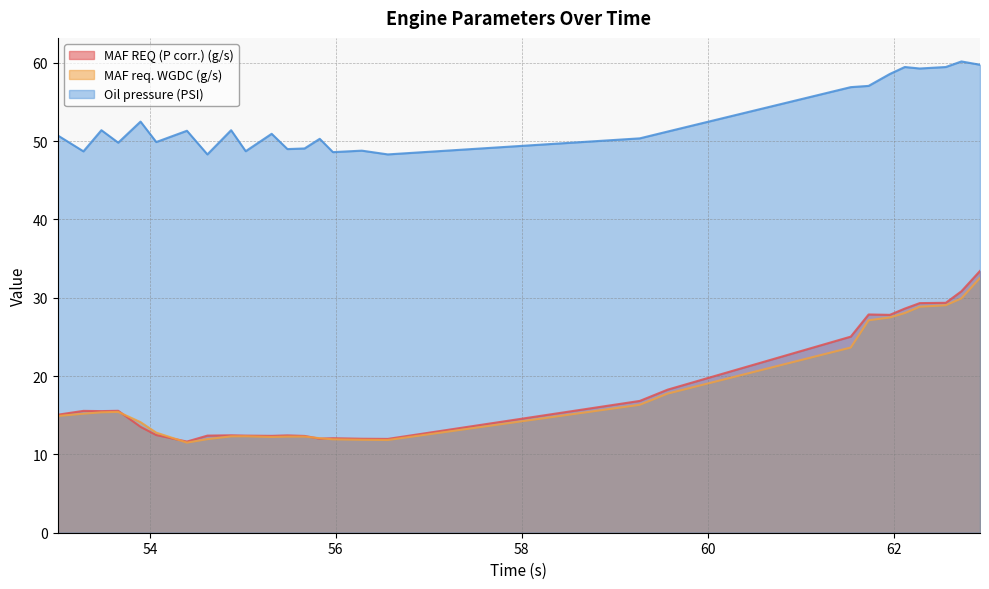

Reading left to right, what are all the values shown in this chart?

MAF REQ (P corr.) (g/s): 53.01=15.1	53.286=15.6	53.479=15.5	53.66=15.6	53.9=13.5	54.069=12.5	54.399=11.6	54.619=12.4	54.874=12.4	55.031=12.4	55.31=12.4	55.48=12.4	55.664=12.4	55.827=12.0	55.969=12.1	56.28=12.0	56.559=12.0	59.269=16.8	59.569=18.3	61.538=25.0	61.73=27.9	61.958=27.8	62.119=28.6	62.28=29.3	62.56=29.4	62.728=30.8	62.928=33.4
MAF req. WGDC (g/s): 53.01=14.9	53.286=15.2	53.479=15.4	53.66=15.4	53.9=14.1	54.069=12.8	54.399=11.5	54.619=11.9	54.874=12.3	55.031=12.3	55.31=12.2	55.48=12.3	55.664=12.3	55.827=12.1	55.969=11.9	56.28=11.9	56.559=11.8	59.269=16.3	59.569=17.8	61.538=23.6	61.73=27.1	61.958=27.5	62.119=28.1	62.28=28.9	62.56=29.1	62.728=29.9	62.928=32.5
Oil pressure (PSI): 53.01=50.7	53.286=48.7	53.479=51.4	53.66=49.8	53.9=52.5	54.069=49.9	54.399=51.3	54.619=48.3	54.874=51.4	55.031=48.7	55.31=50.9	55.48=49.0	55.664=49.1	55.827=50.3	55.969=48.6	56.28=48.8	56.559=48.3	59.269=50.4	59.569=51.2	61.538=56.9	61.73=57.1	61.958=58.6	62.119=59.5	62.28=59.3	62.56=59.5	62.728=60.2	62.928=59.8